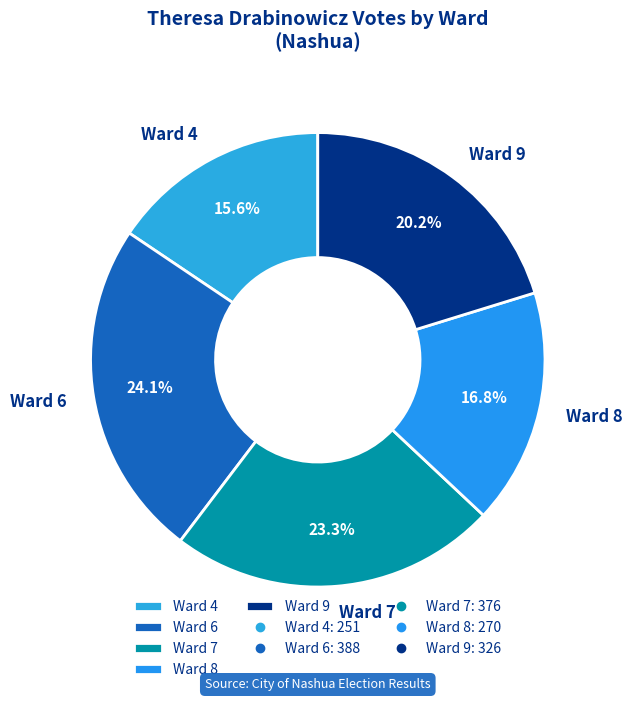

Which has a higher value, Ward 8 or Ward 9?

Ward 9